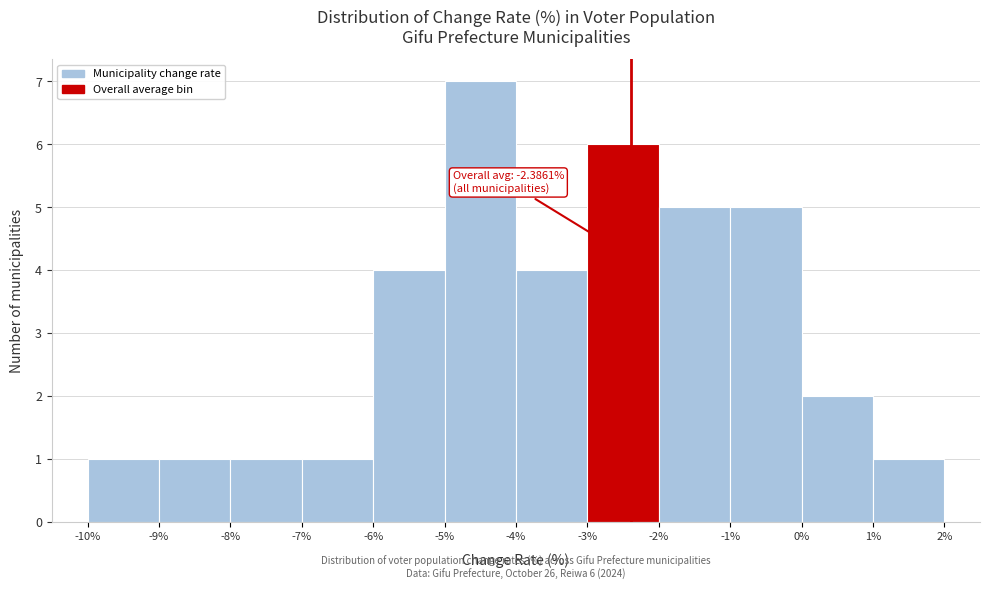

Over which range of the x-axis is the bar tallest?

-5% to -4%